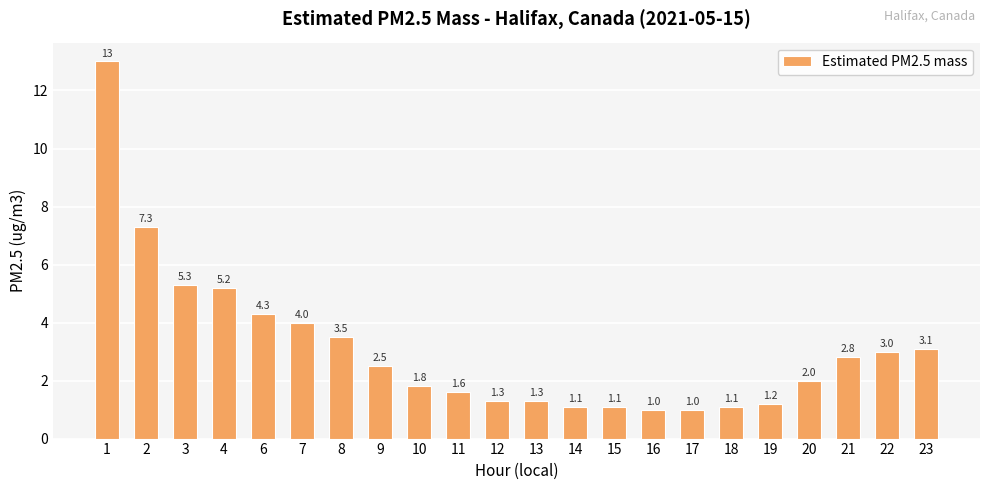

Between 8 and 12, which is larger?

8